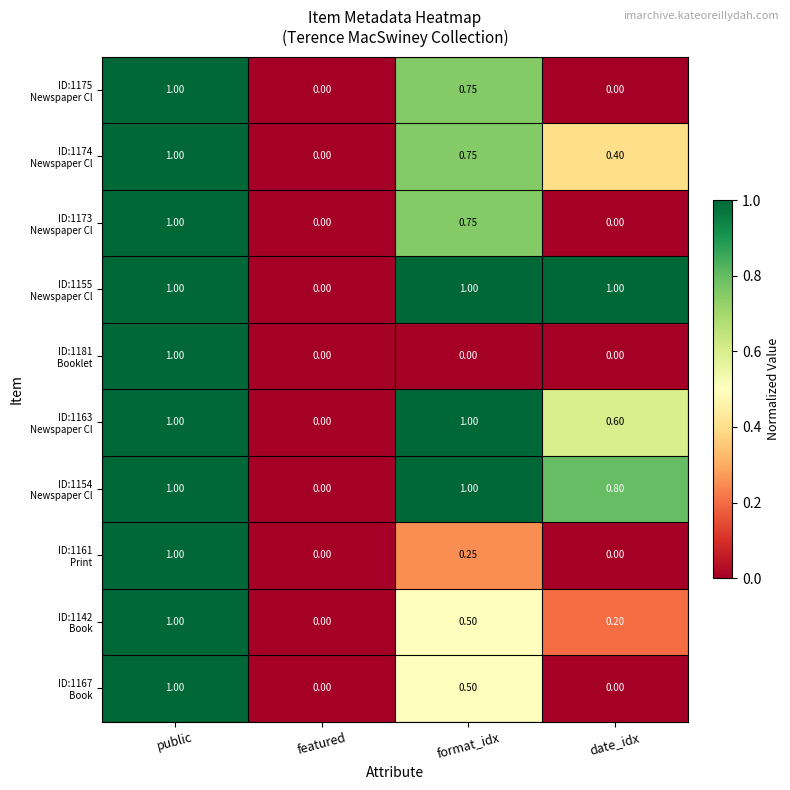

At which category is the sum across all series the highest?

public